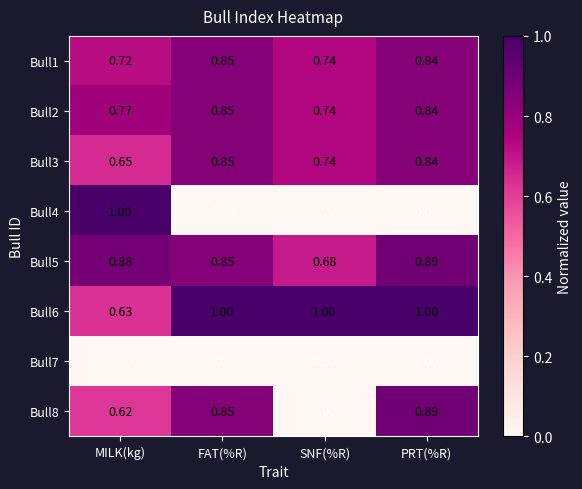

At which category is the sum across all series the highest?

PRT(%R)